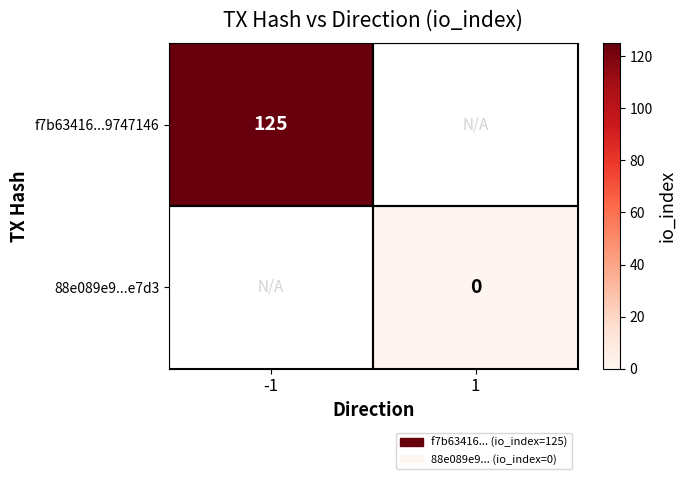

The value of f7b63416...9747146 at -1 is 39. True or false?

False